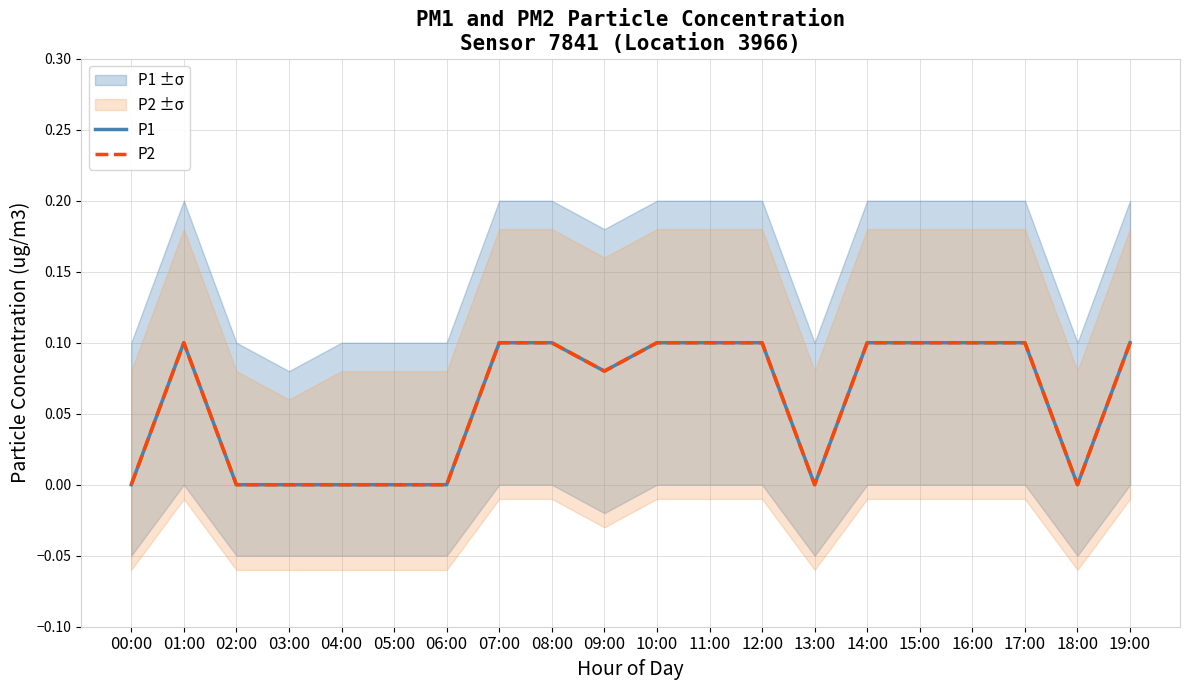

How many values in P2 are above zero?

12